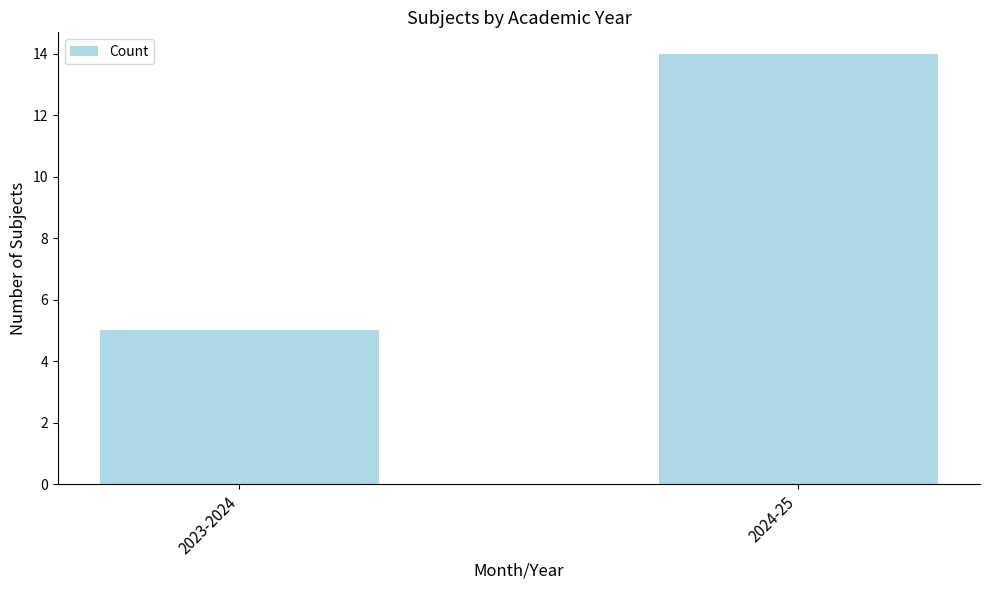

What is the difference between the maximum and minimum values?

9